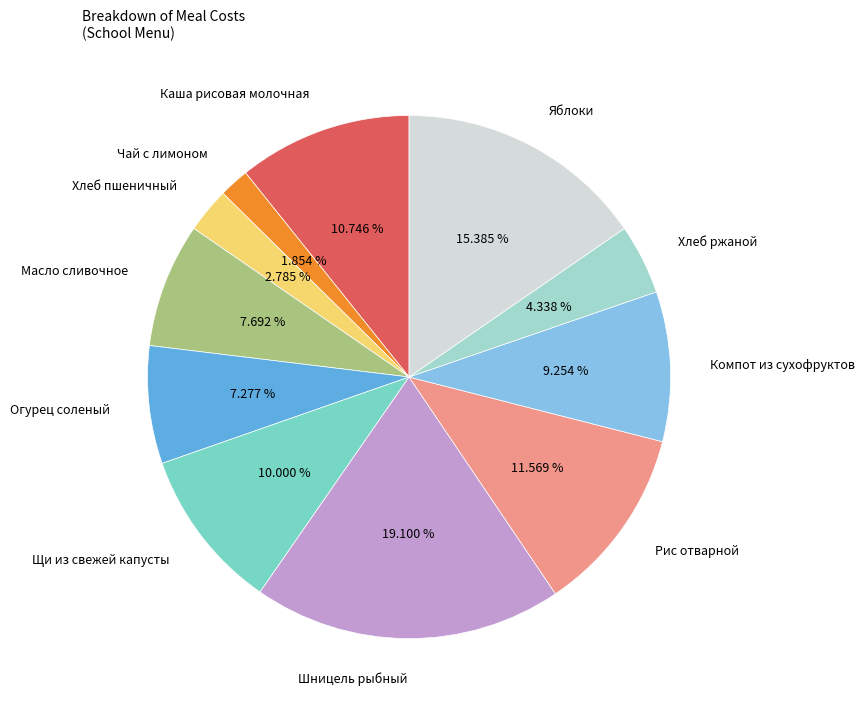

True or false: Компот из сухофруктов accounts for 9% of the total.

True